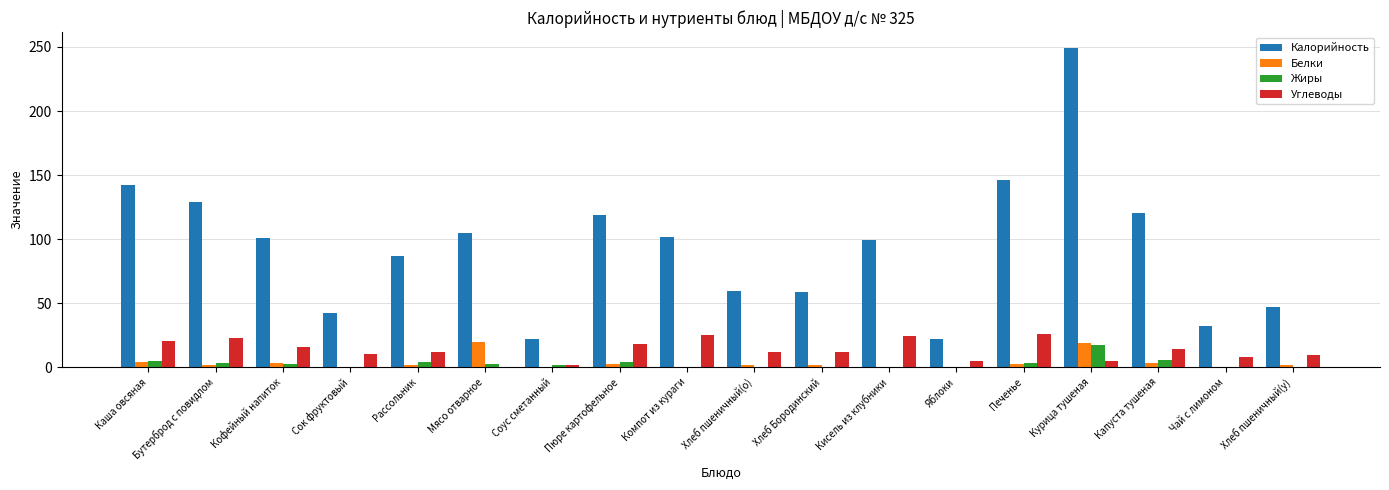

Read the Жиры value at Соус сметанный.

1.5